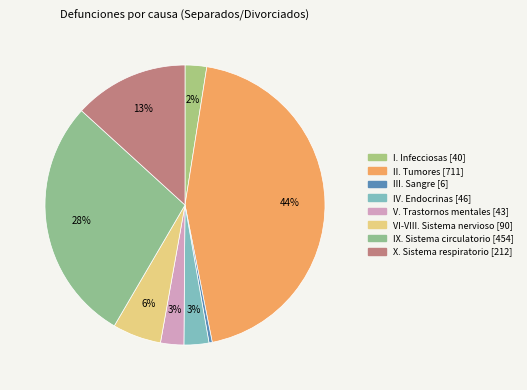

To the nearest percent, what percentage of the pie is IV. Endocrinas?

3%